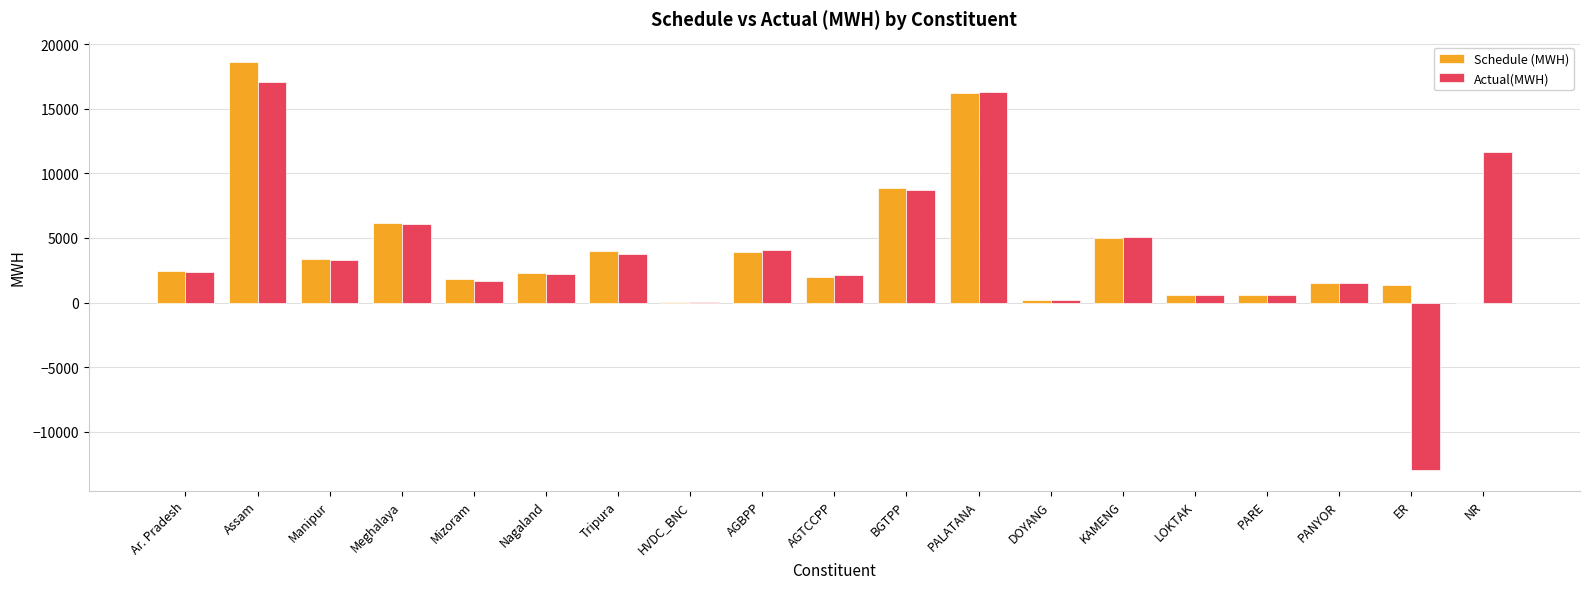

True or false: Schedule (MWH) has a value of 2048.9 at AGBPP.

False